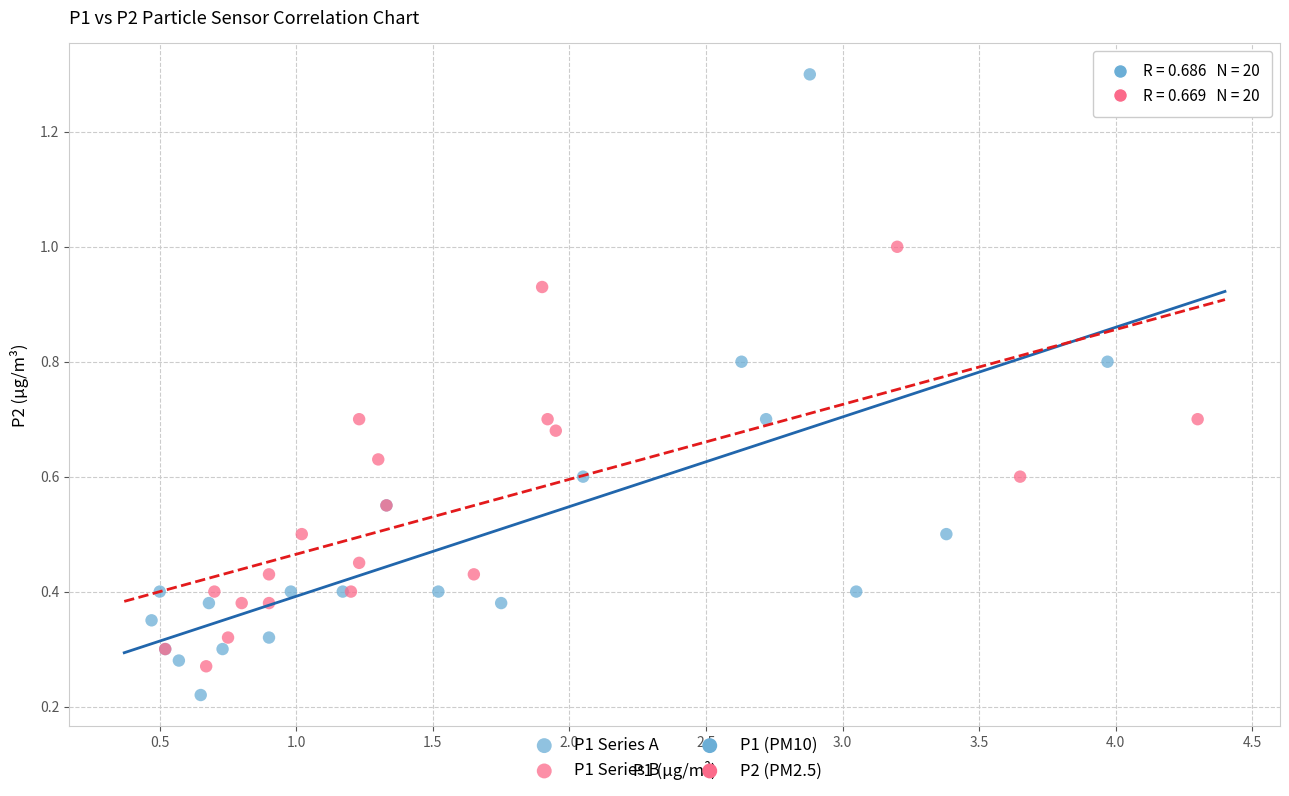

Which series contains the lowest Y value?

P1 Series A